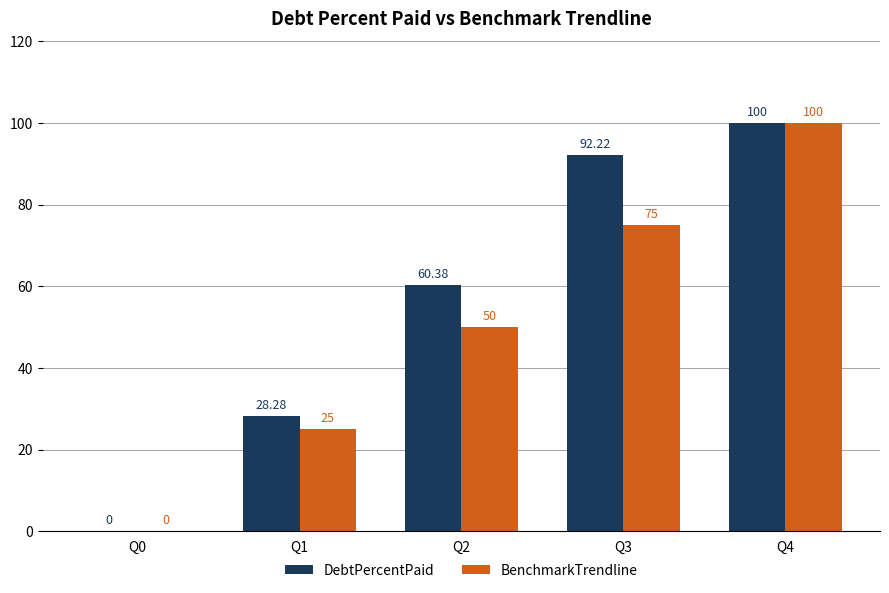

Which series has the largest total across all categories?

DebtPercentPaid